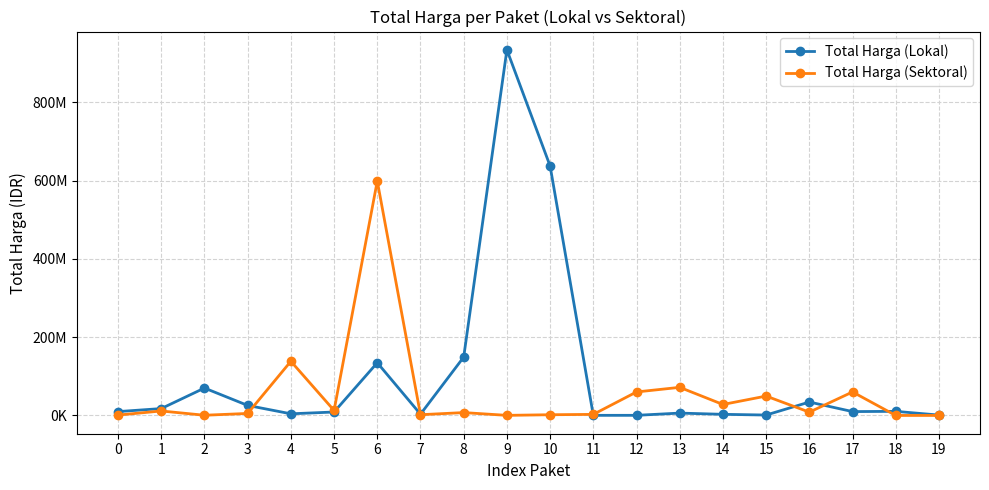

What are all the series names shown in the legend?

Total Harga (Lokal), Total Harga (Sektoral)